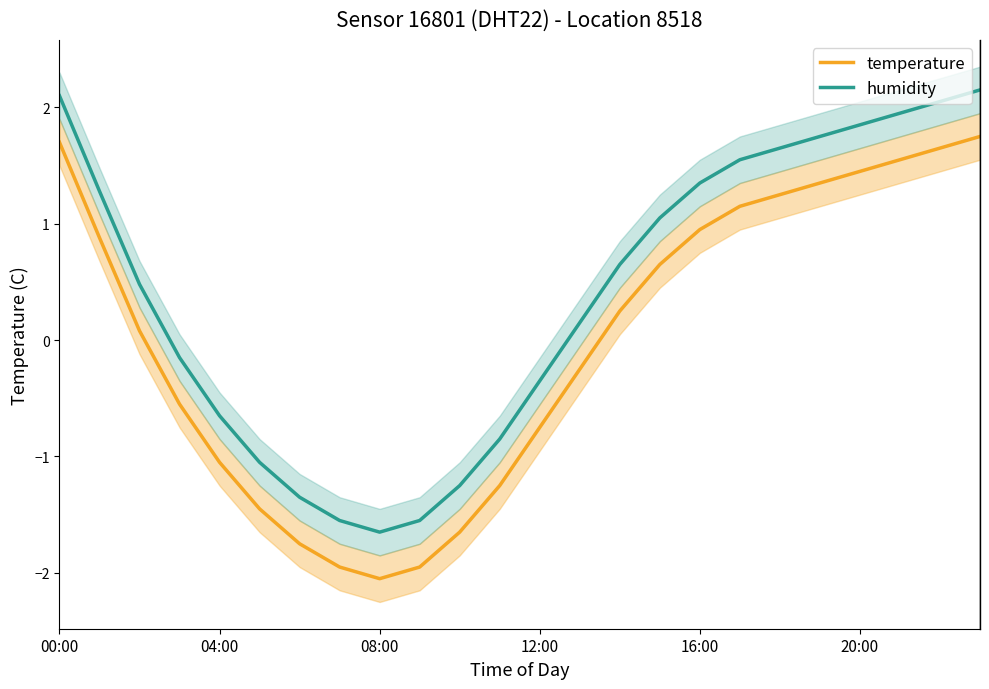

True or false: humidity and temperature intersect in this chart.

False